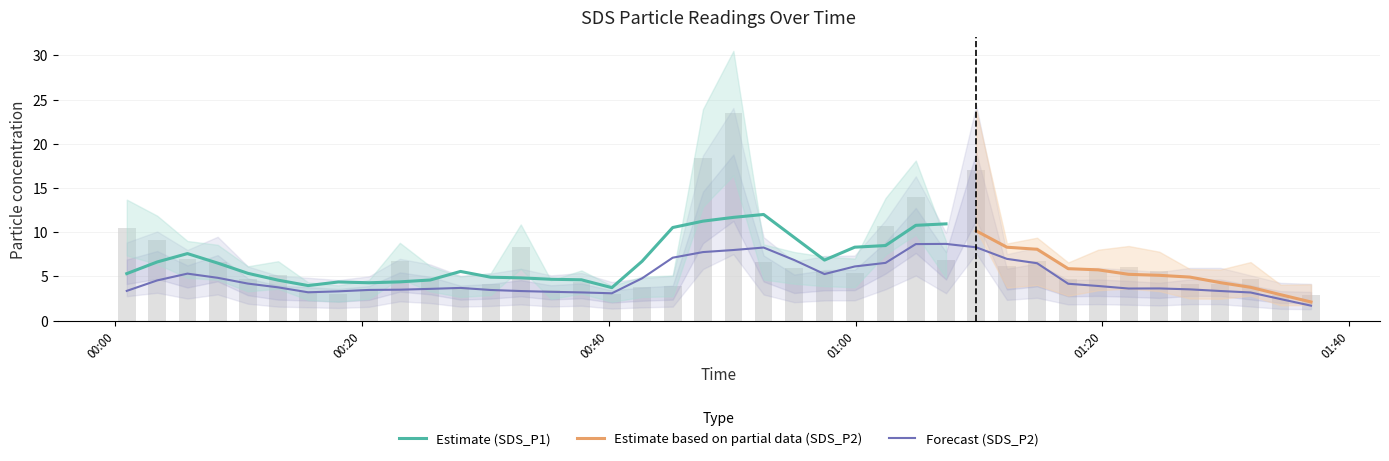

How many data points are above 5?

22